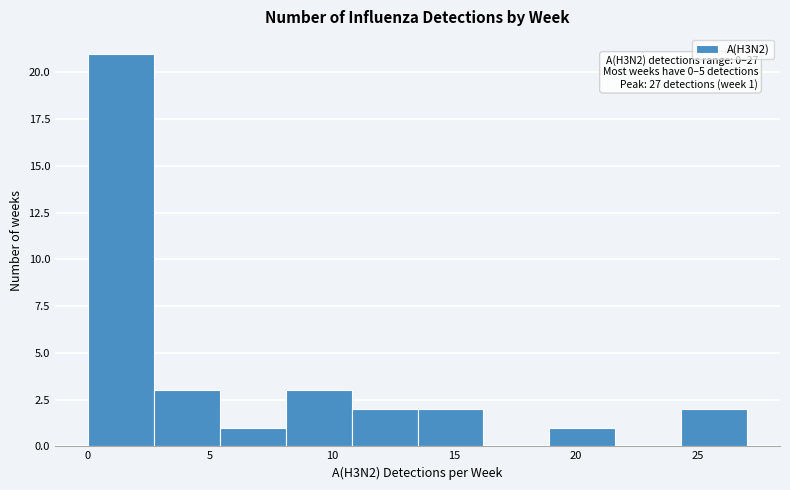

Which range on the x-axis has the tallest bar?

0.0 to 2.7